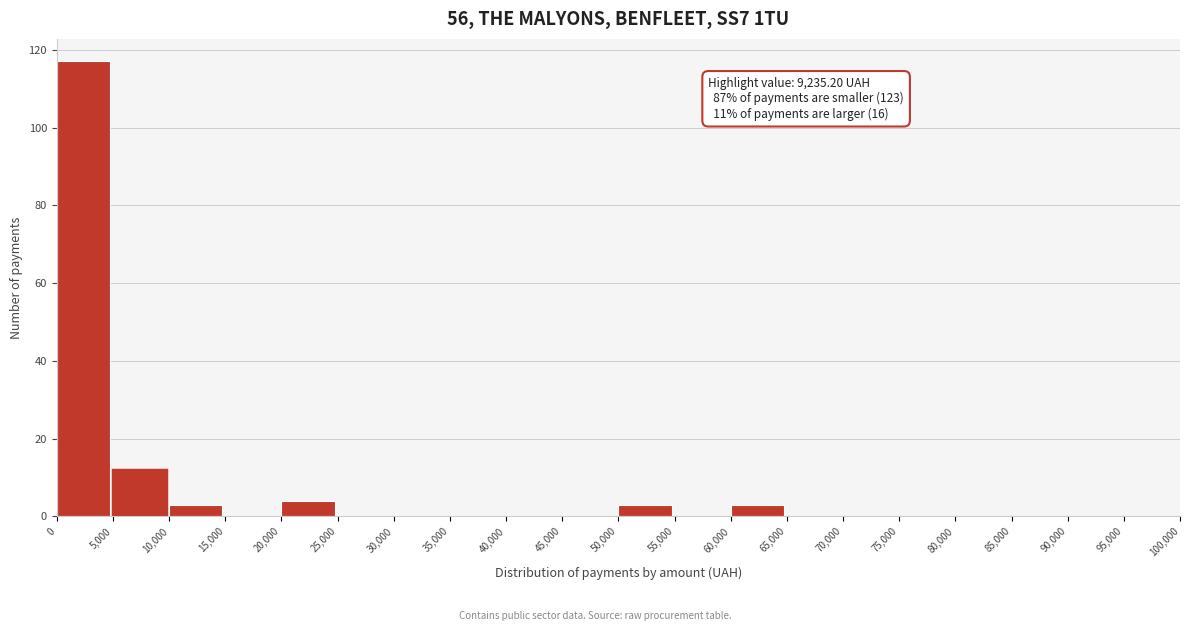

Over which range of the x-axis is the bar tallest?

0 to 5,000